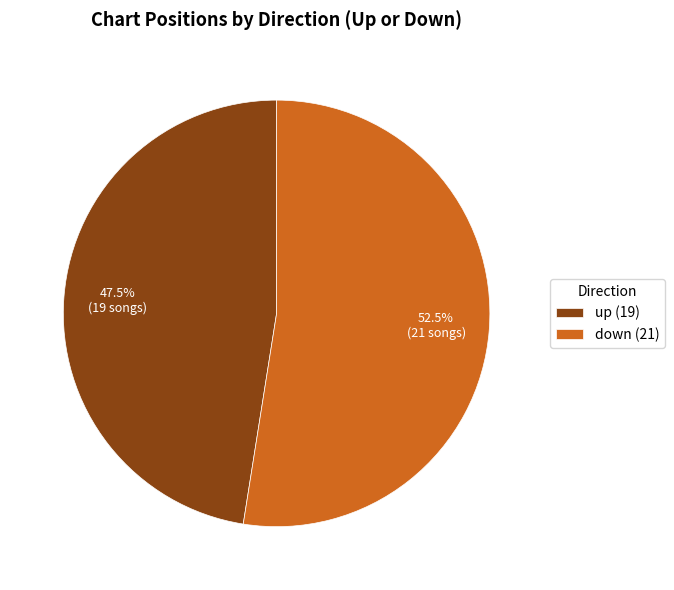

Do down and up together represent more than half of the pie?

Yes